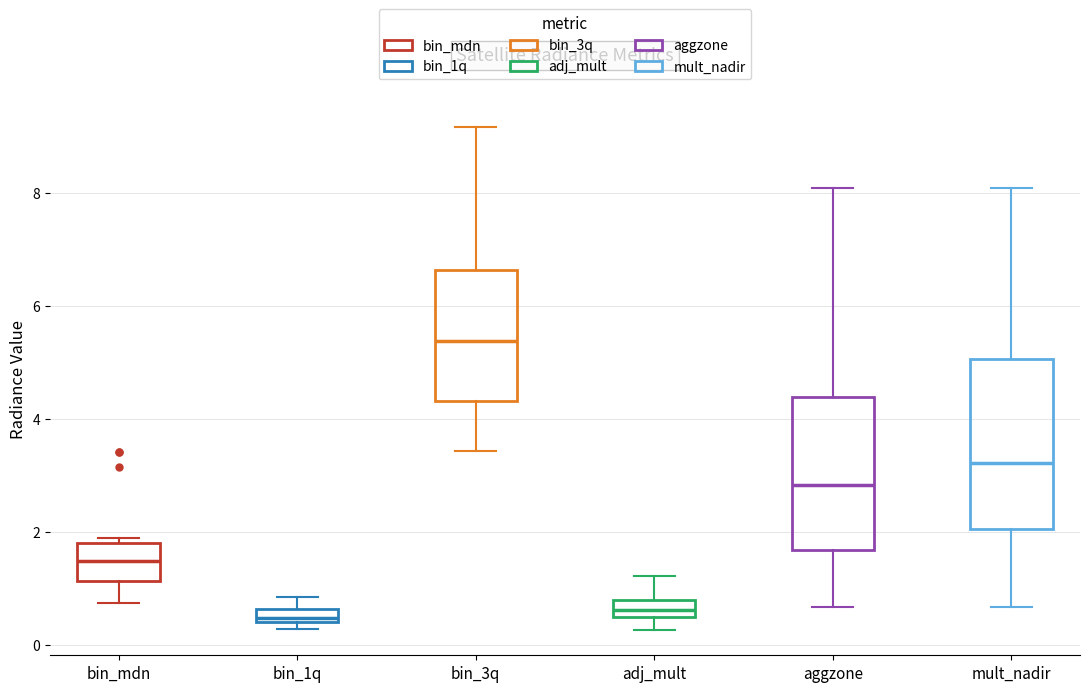

Which box is the tallest, from its lower edge to its upper edge?

mult_nadir